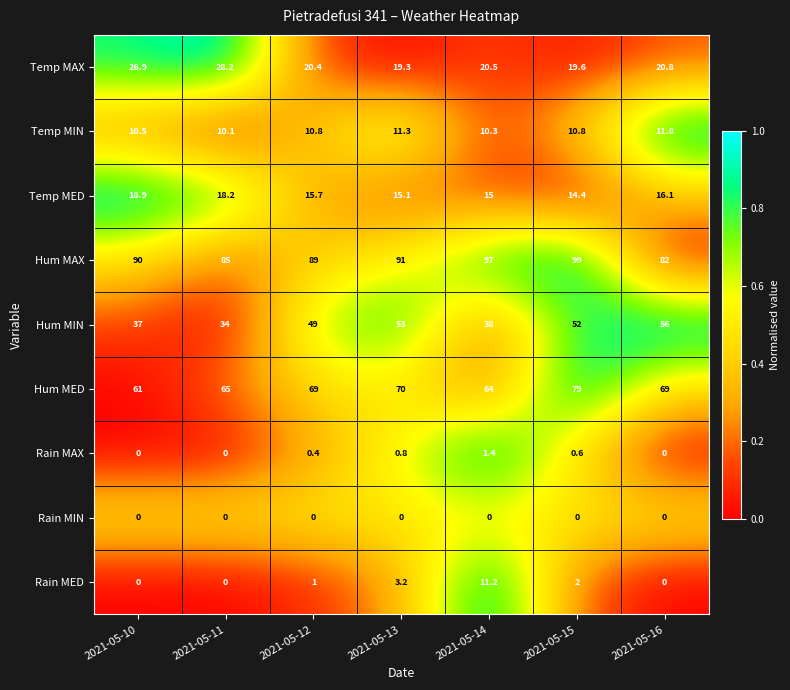

How many data points in Rain MED are less than 1?

3